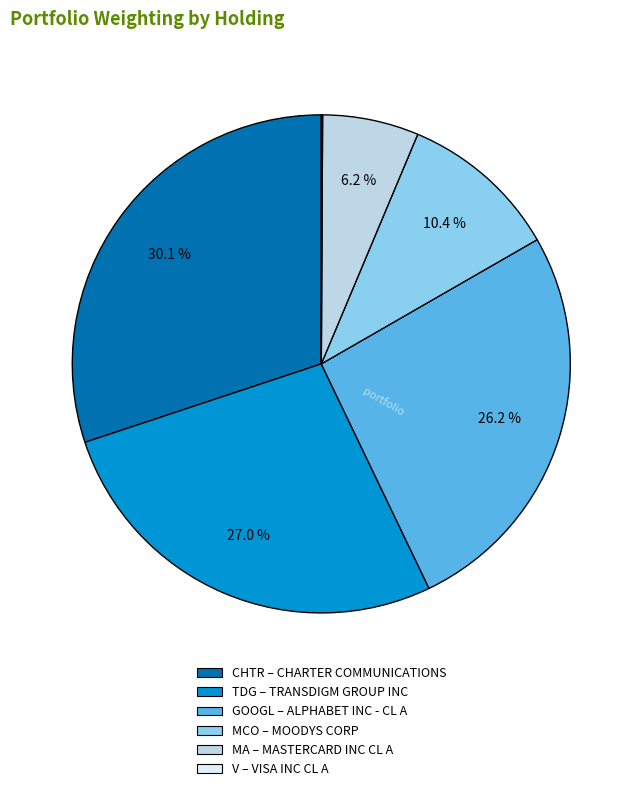

Is there any slice that represents more than half of the pie?

No